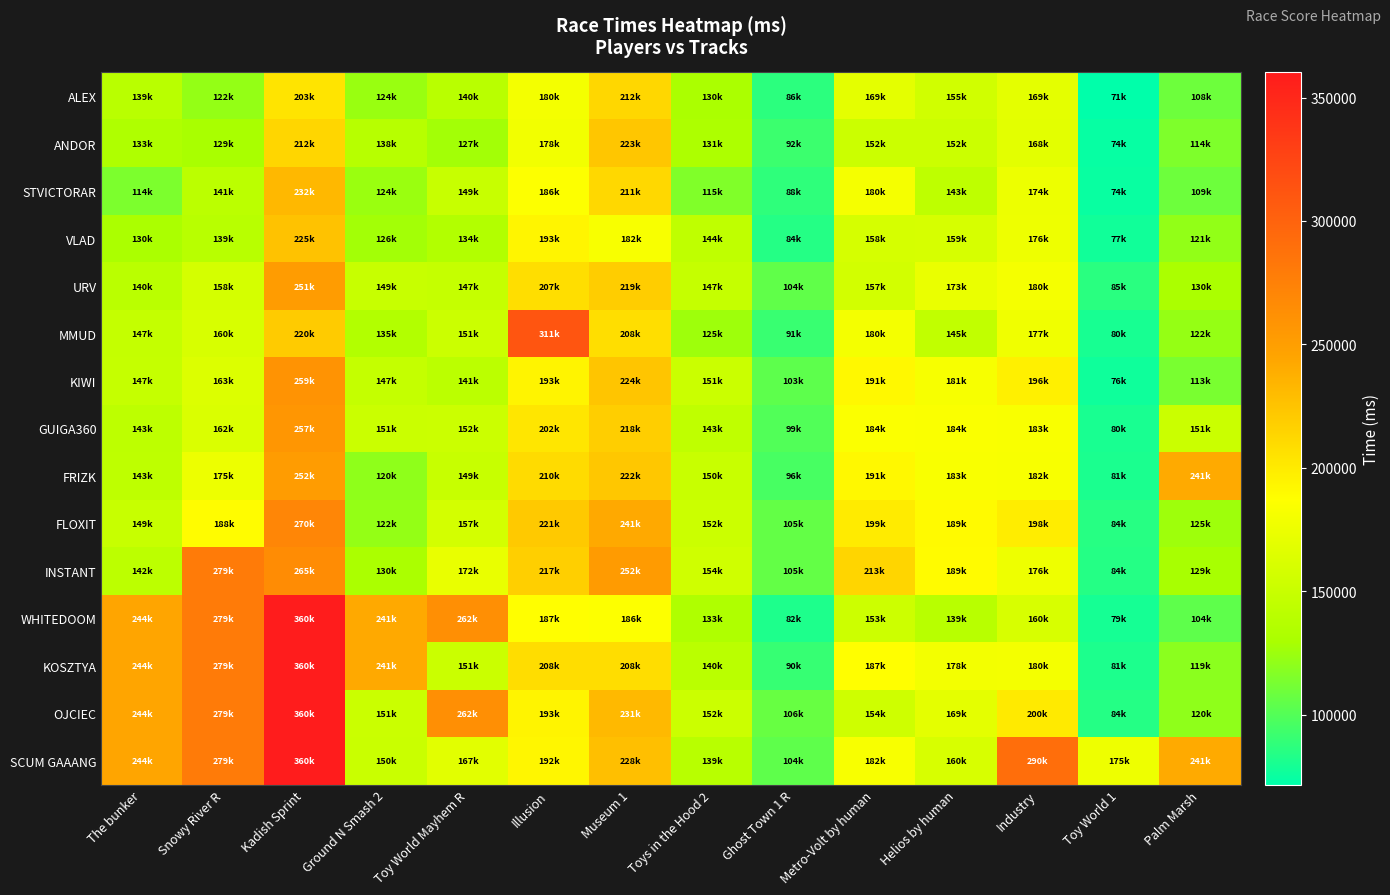

Rank the series by their maximum value, from highest to lowest.

WHITEDOOM, KOSZTYA, OJCIEC, SCUM GAAANG, MMUD, INSTANT, FLOXIT, KIWI, GUIGA360, FRIZK, URV, STVICTORAR, VLAD, ANDOR, ALEX